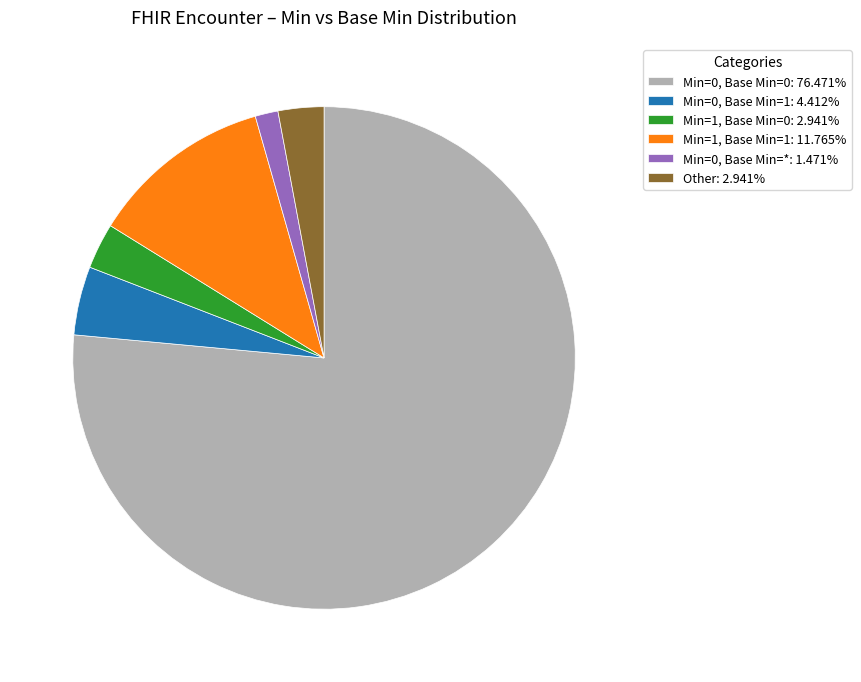

Which slice is the smallest?

Min=0, Base Min=*